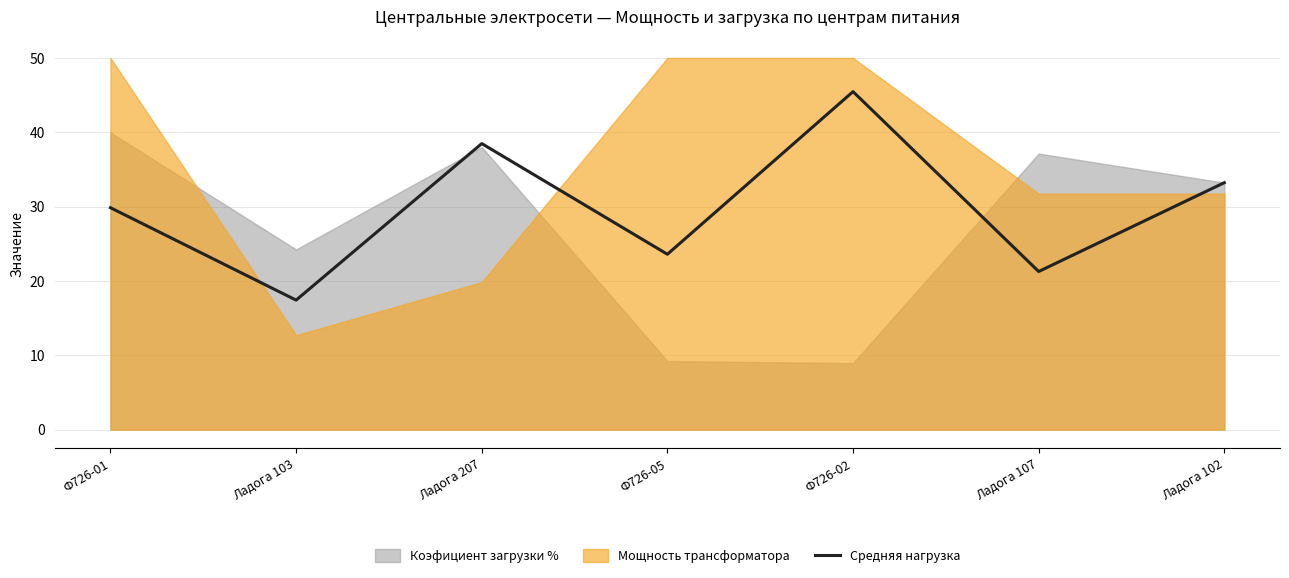

The value at Ф726-05 is 10.0. True or false?

False